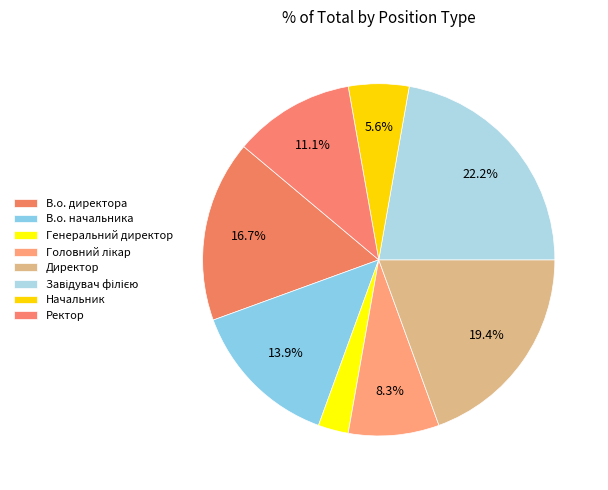

Rank the categories by value from lowest to highest.

Генеральний директор, Начальник, Головний лікар, Ректор, В.о. начальника, В.о. директора, Директор, Завідувач філією